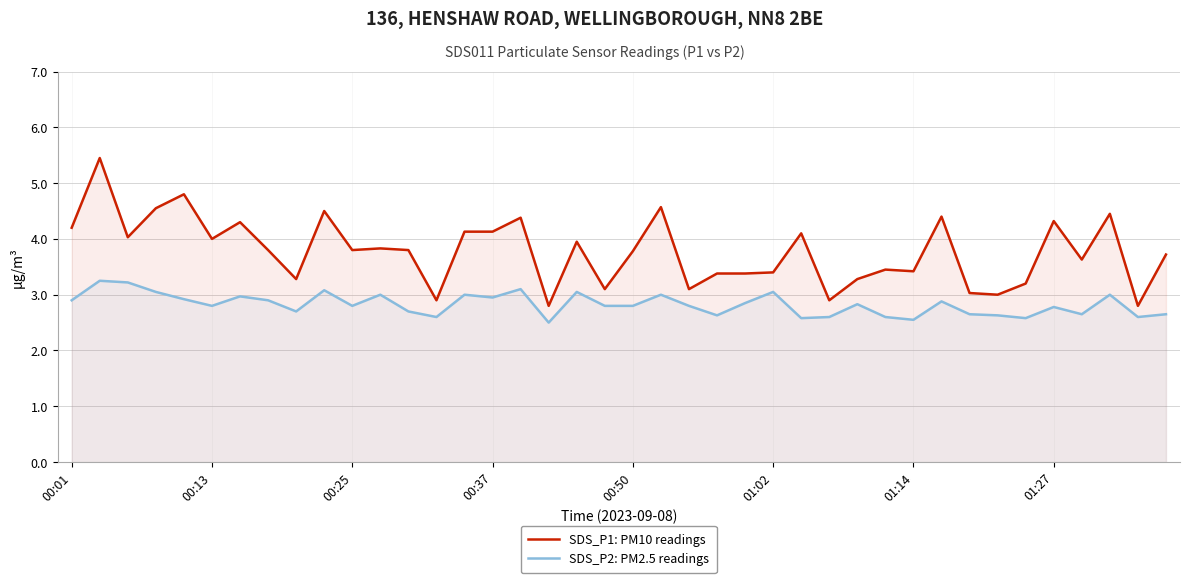

True or false: SDS_P2: PM2.5 readings has a value of 0.6 at 01:27.

False